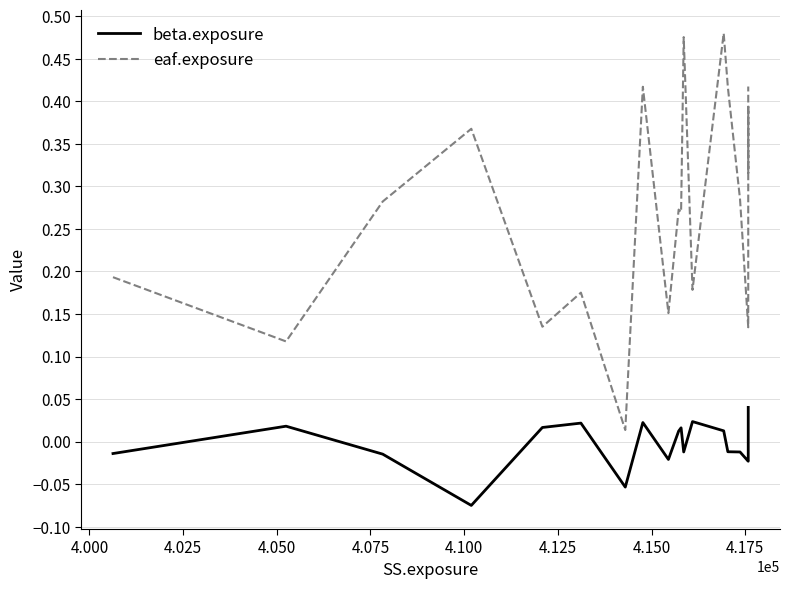

True or false: eaf.exposure and beta.exposure cross at least once.

False